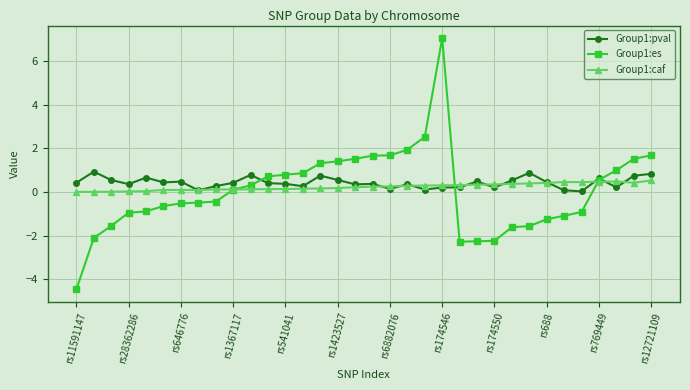

What is the highest value of the Group1:es series?

7.1